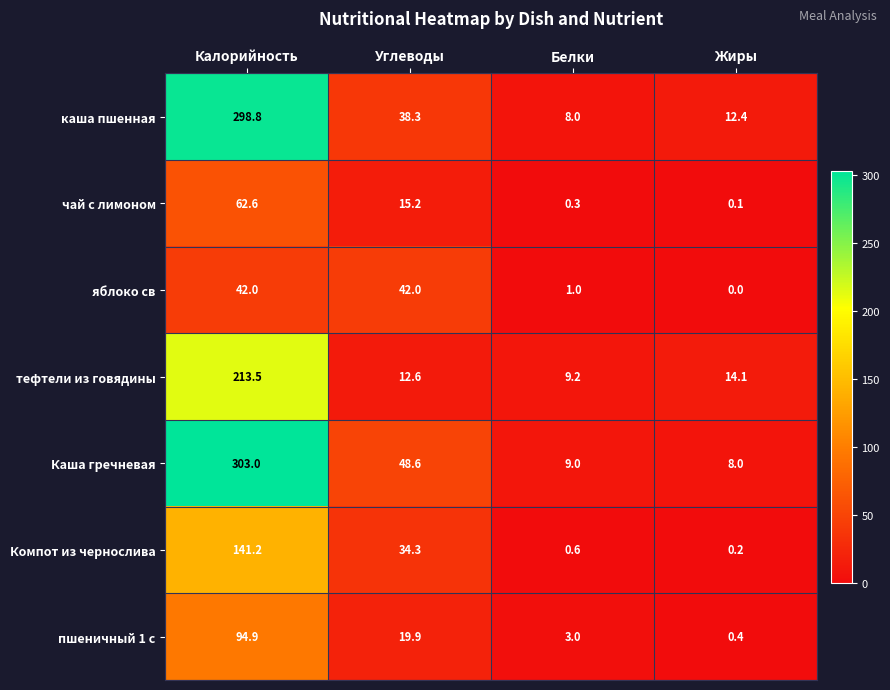

Which series changed the most between Калорийность and Белки?

Каша гречневая